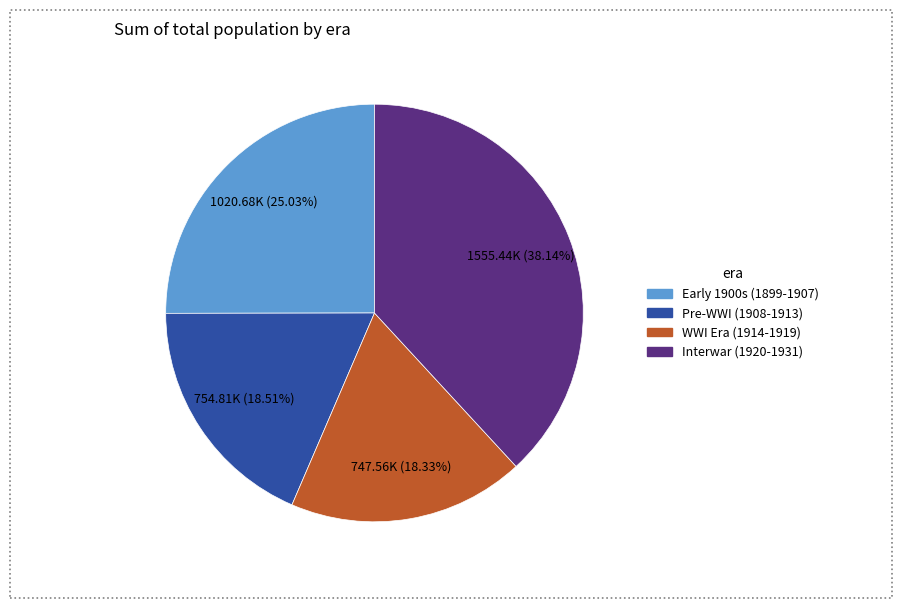

Is there any slice that represents more than half of the pie?

No